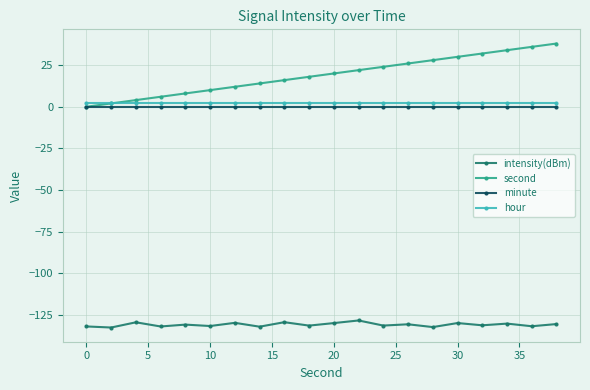

True or false: intensity(dBm) and second intersect in this chart.

False